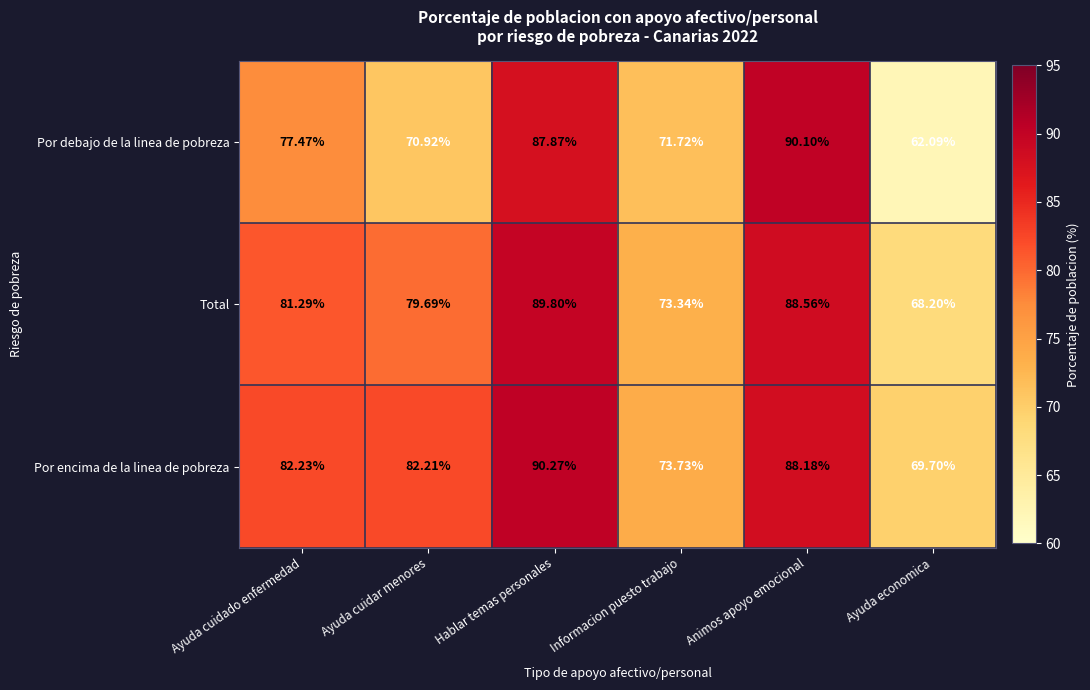

At which label does Por encima de la linea de pobreza reach its peak?

Hablar temas personales